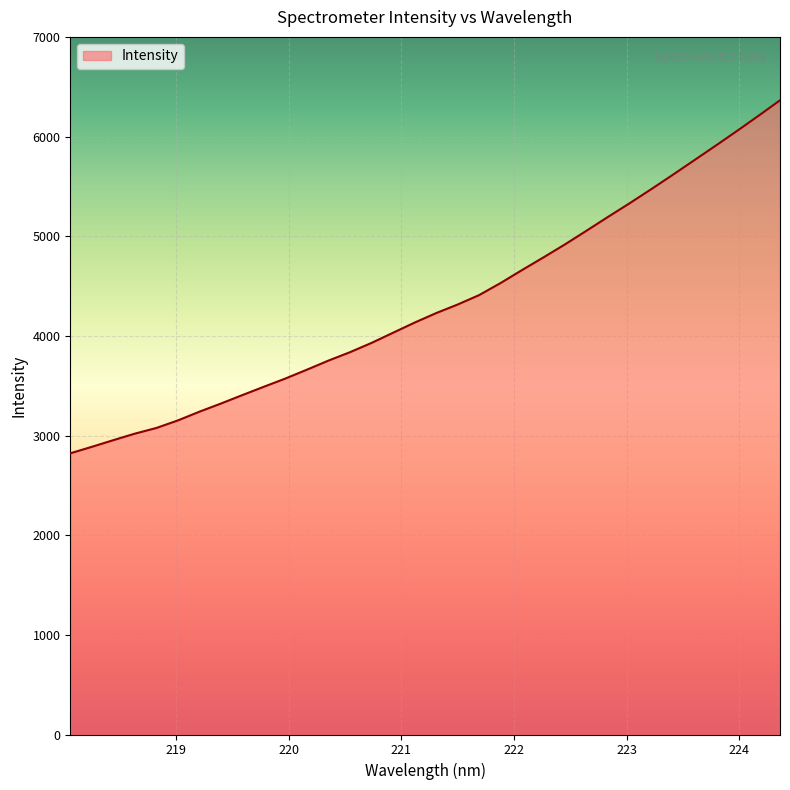

What is the maximum value shown in the chart?

6365.9